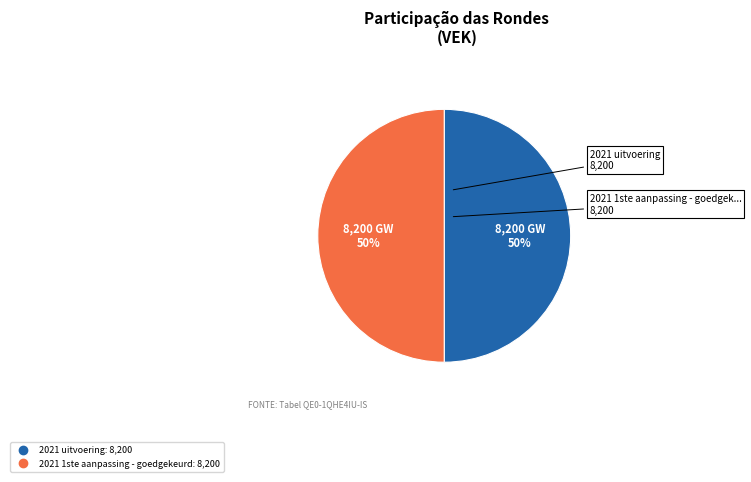

How many slices are in this pie chart?

2